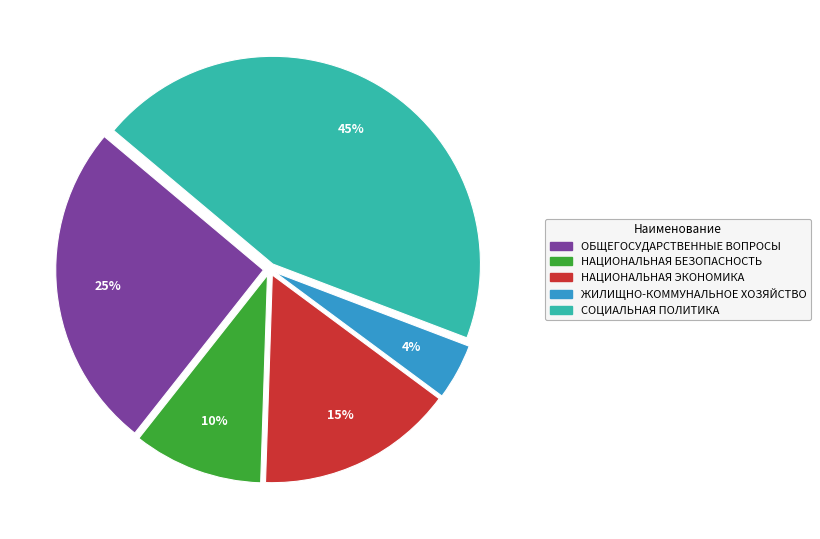

Is there any slice that represents more than half of the pie?

No